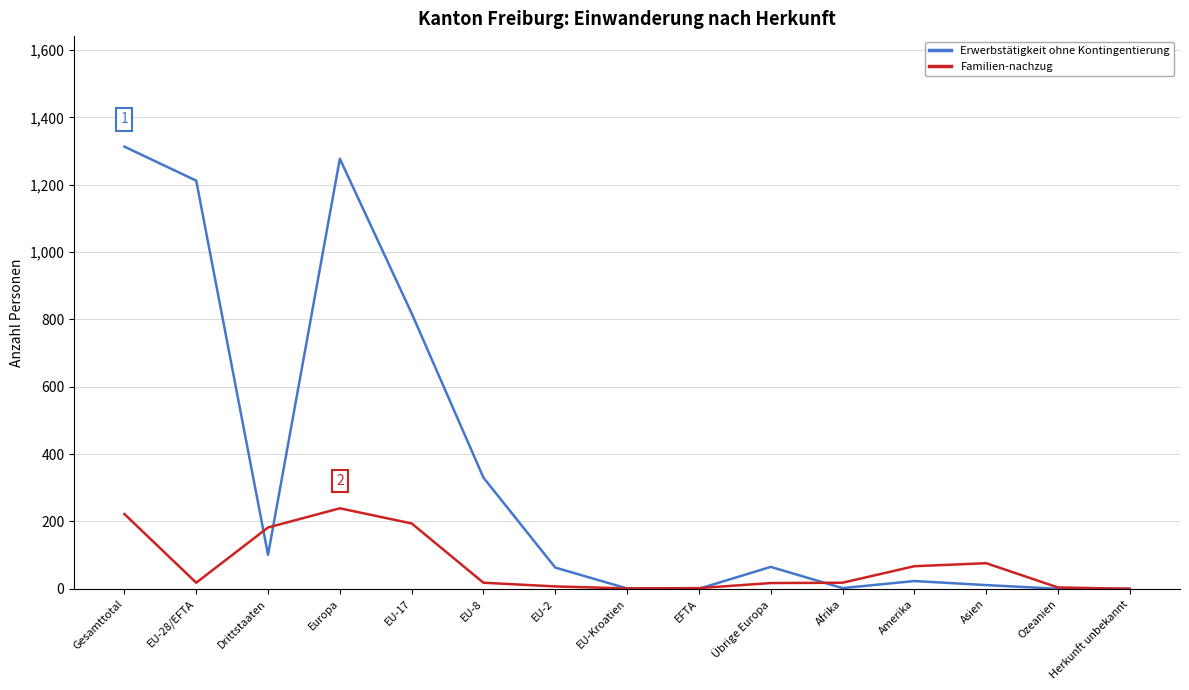

What is the sum of the Erwerbstätigkeit ohne Kontingentierung values at Europa and Asien?

1288